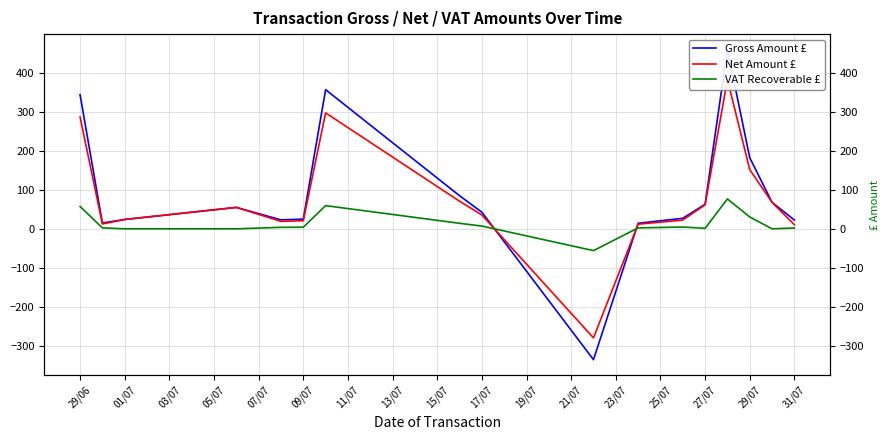

How many distinct data groups are displayed?

3